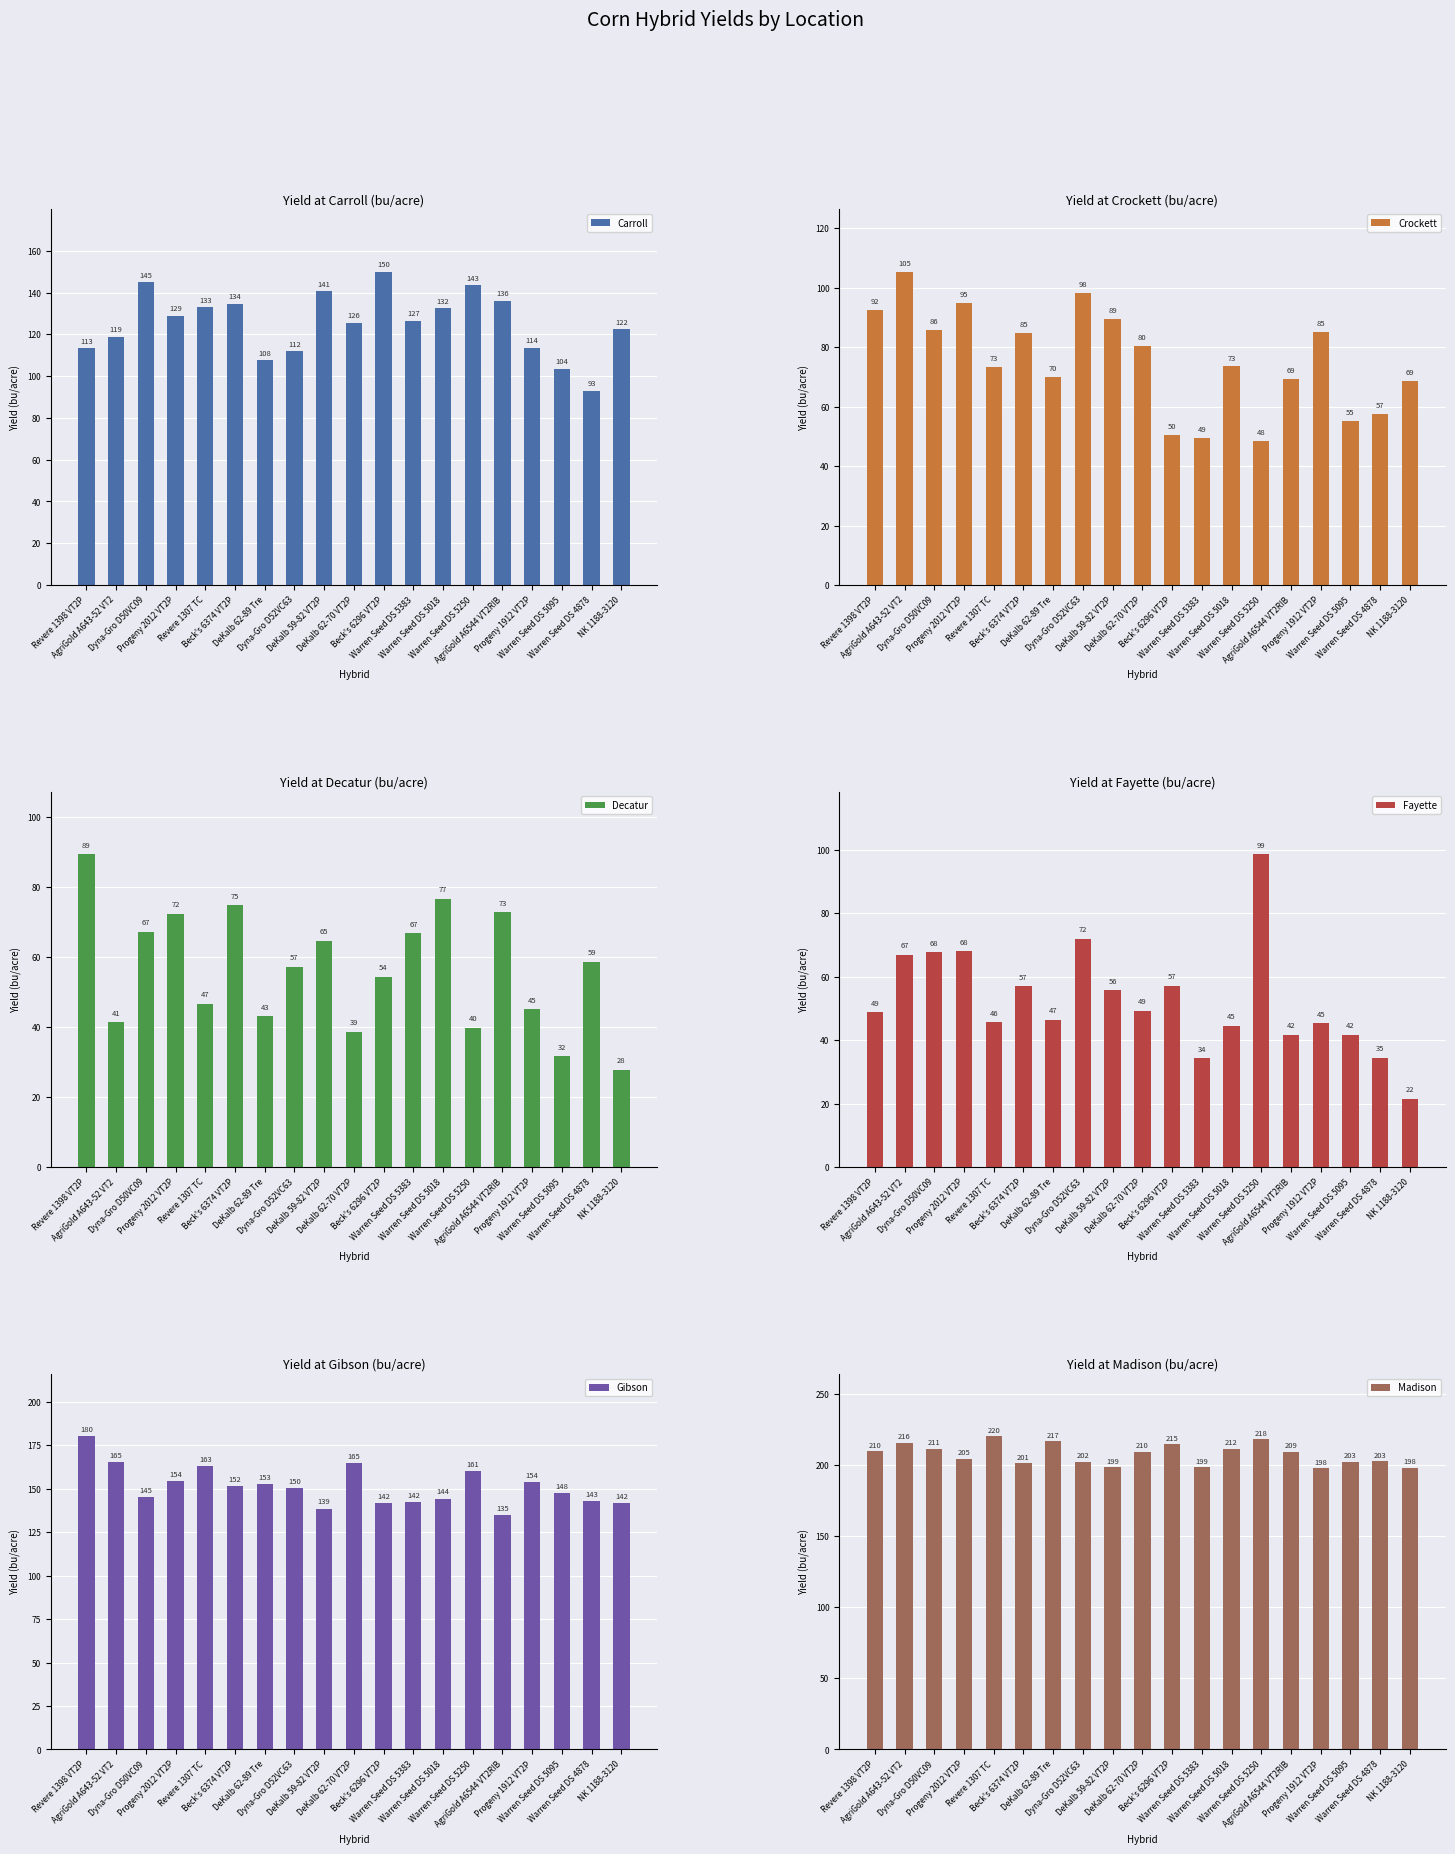

Rank the series at Progeny 1912 VT2P from lowest to highest value.

Decatur, Fayette, Crockett, Carroll, Gibson, Madison